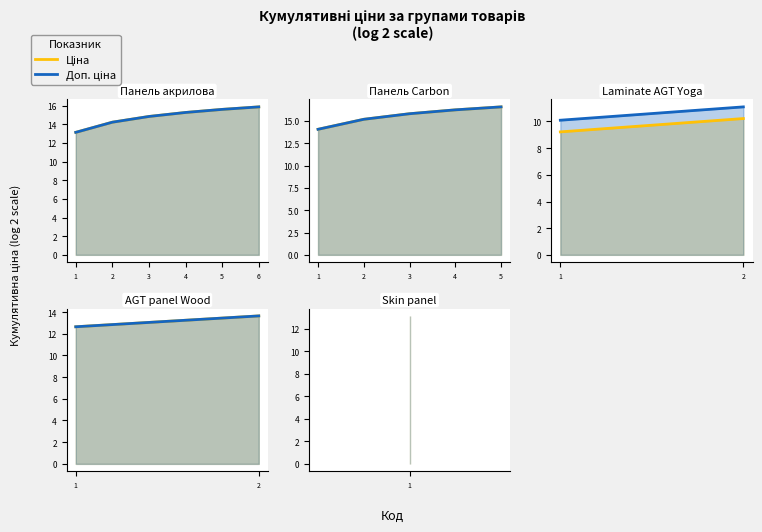

Which label corresponds to the smallest value in the chart?

1